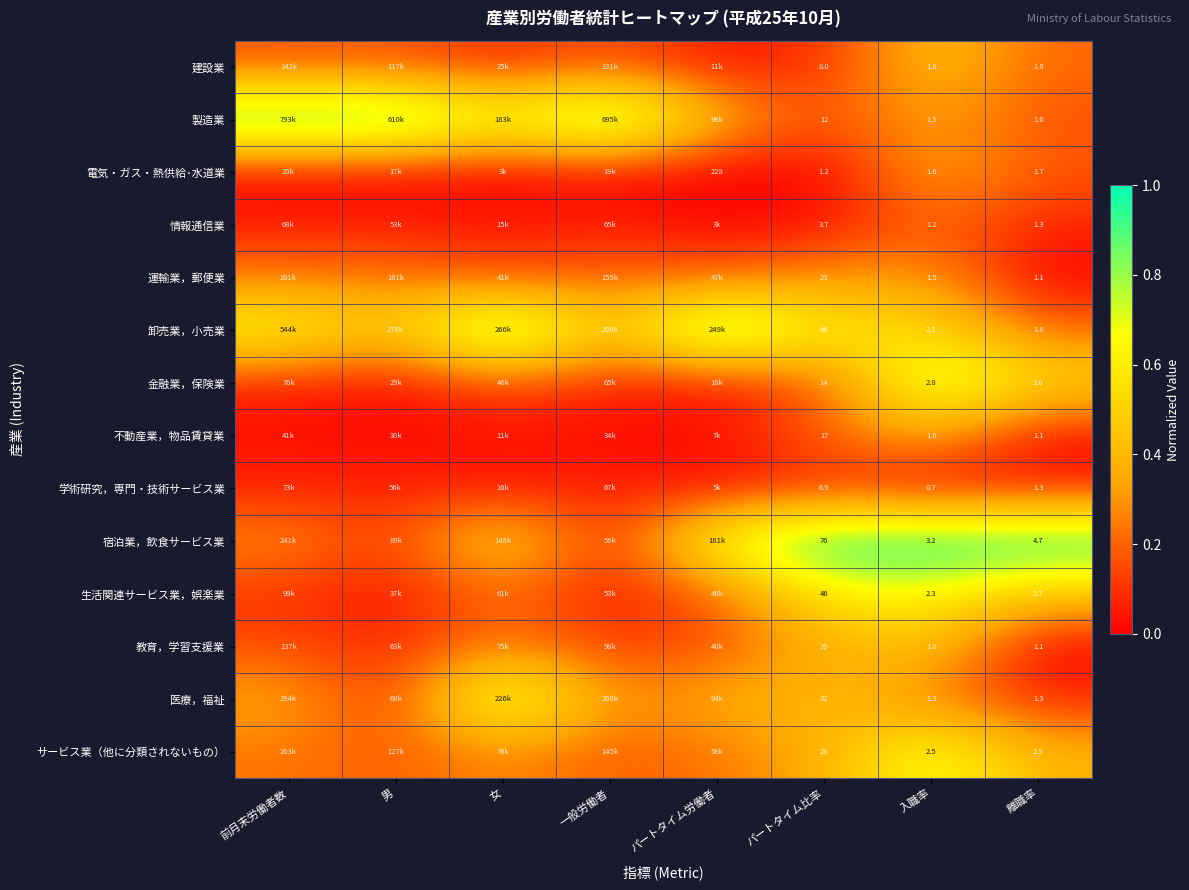

At which category does the chart reach its peak across all series?

前月末労働者数